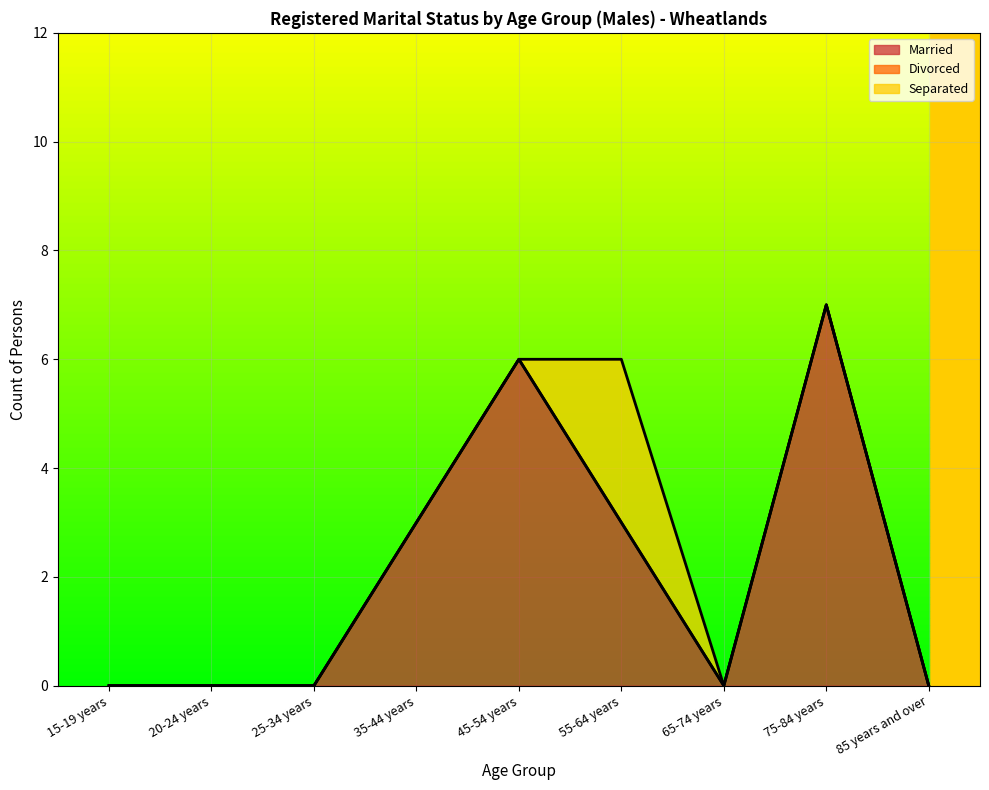

What is the difference between the highest and lowest values at 35-44 years?

3